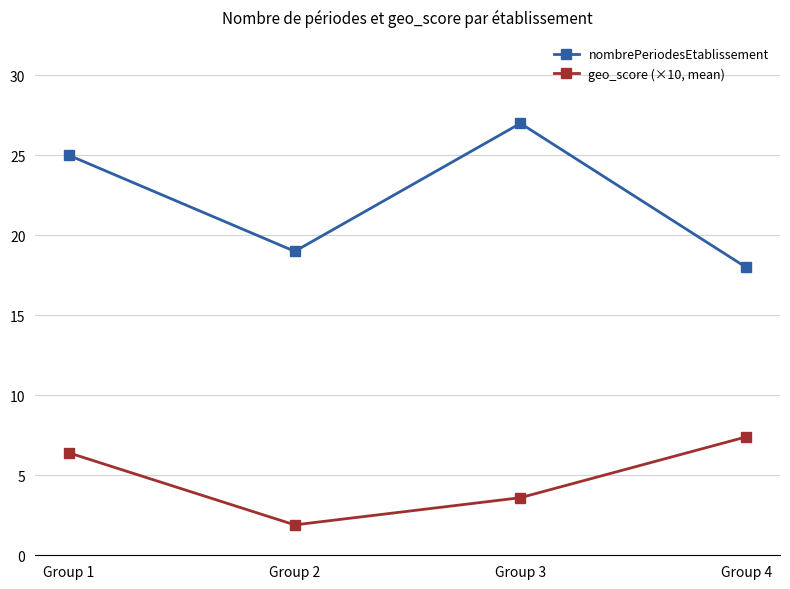

Reading right to left, list all the values displayed in this chart.

nombrePeriodesEtablissement: Group 4=18.0	Group 3=27.0	Group 2=19.0	Group 1=25.0
geo_score (×10, mean): Group 4=7.4	Group 3=3.6	Group 2=1.9	Group 1=6.4